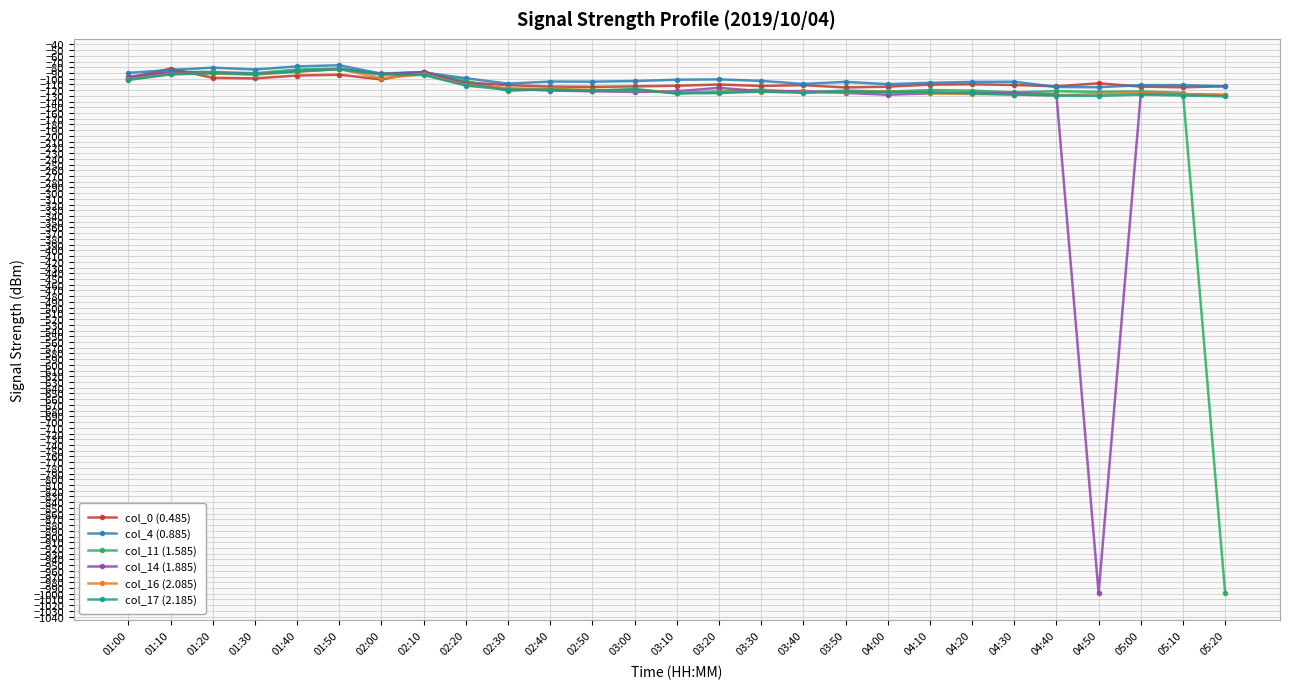

Is the value of col_11 (1.585) at 01:30 greater than the value of col_14 (1.885) at 02:40?

Yes